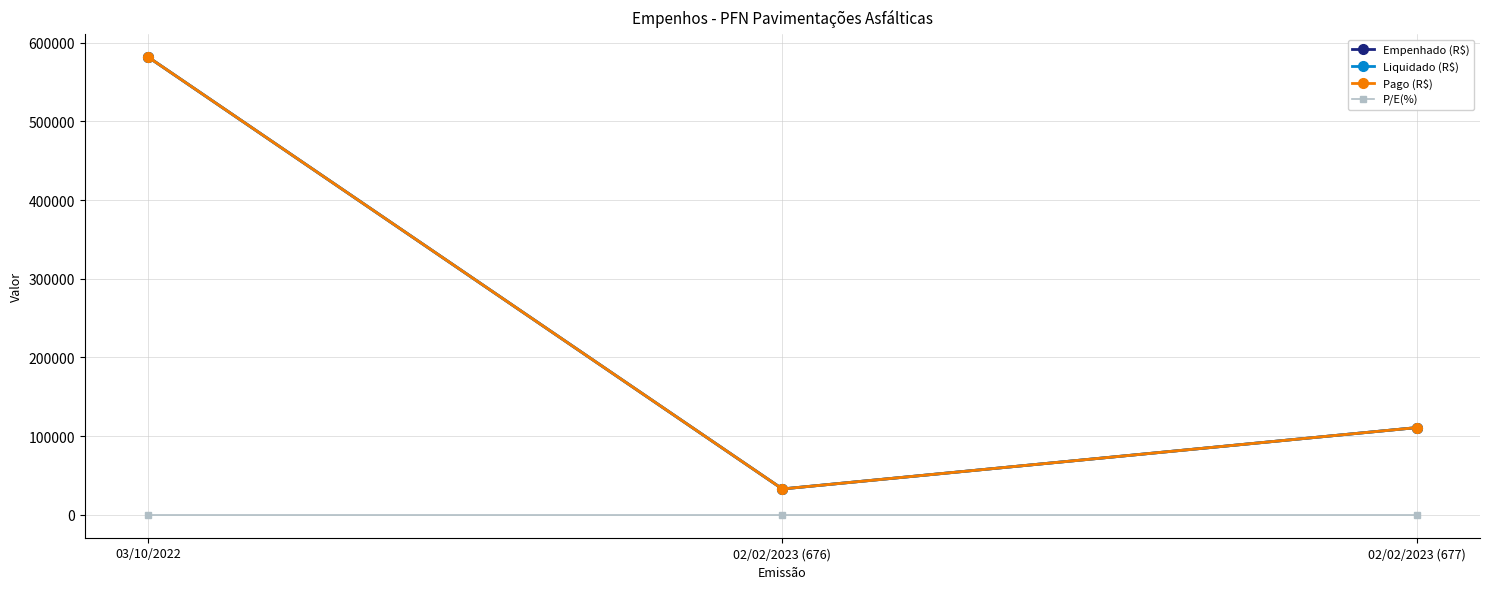

What is the difference between the highest and lowest values at 02/02/2023 (677)?

110796.1